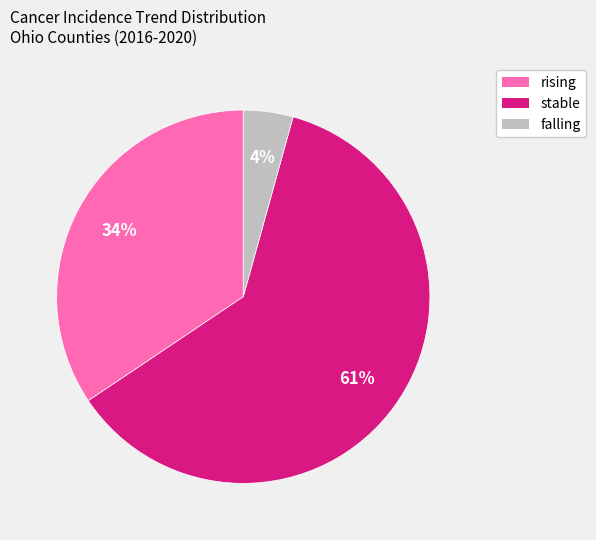

What percentage is the rising slice, to the nearest percent?

34%